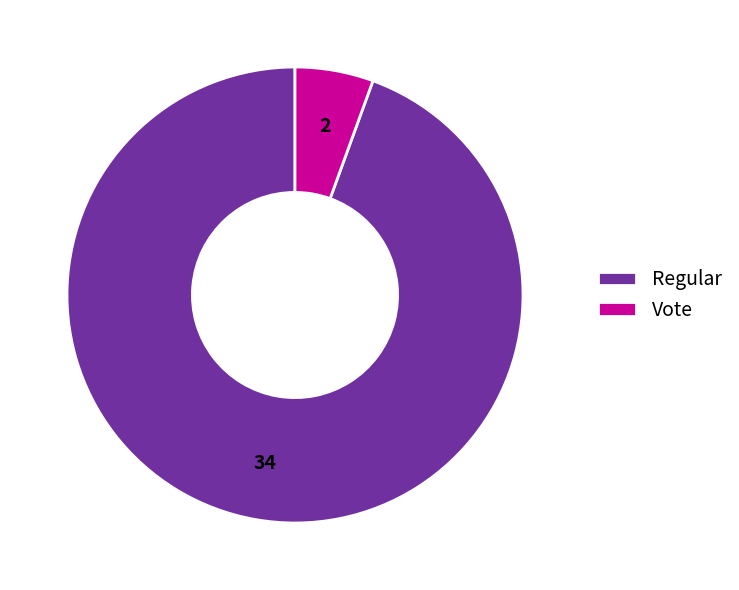

Which slice is the largest?

Regular